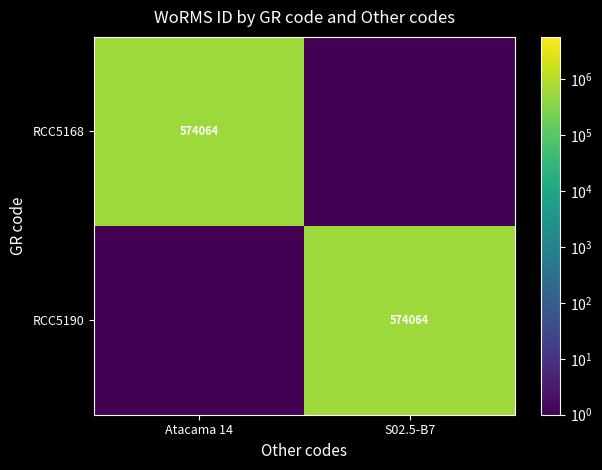

The RCC5190 series shows 868837 at S02.5-B7. True or false?

False